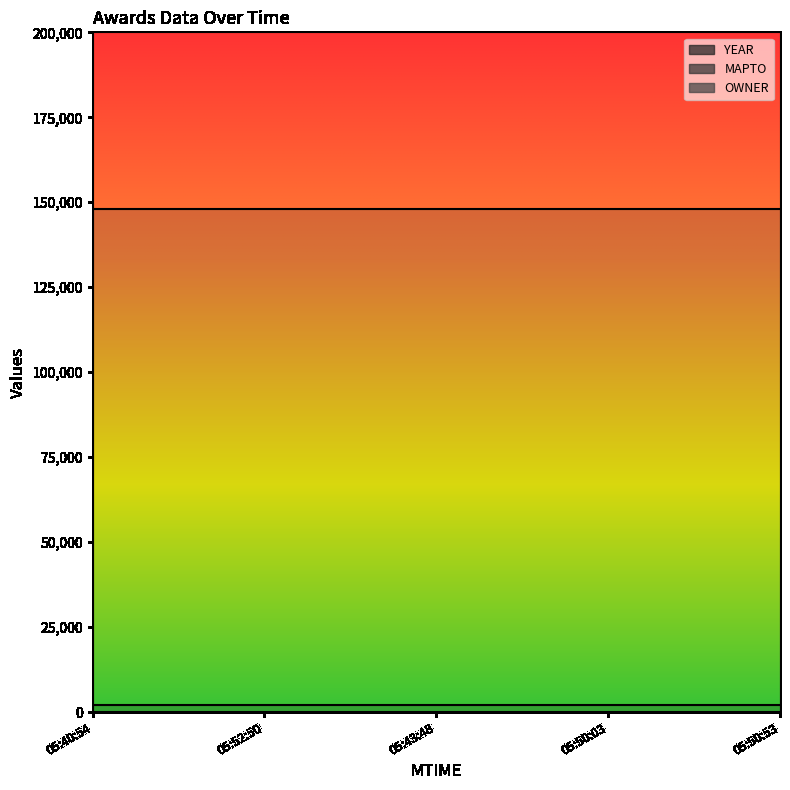

Between 2022-09-22T05:40:54 and 2022-09-22T05:43:48, which is larger?

2022-09-22T05:40:54